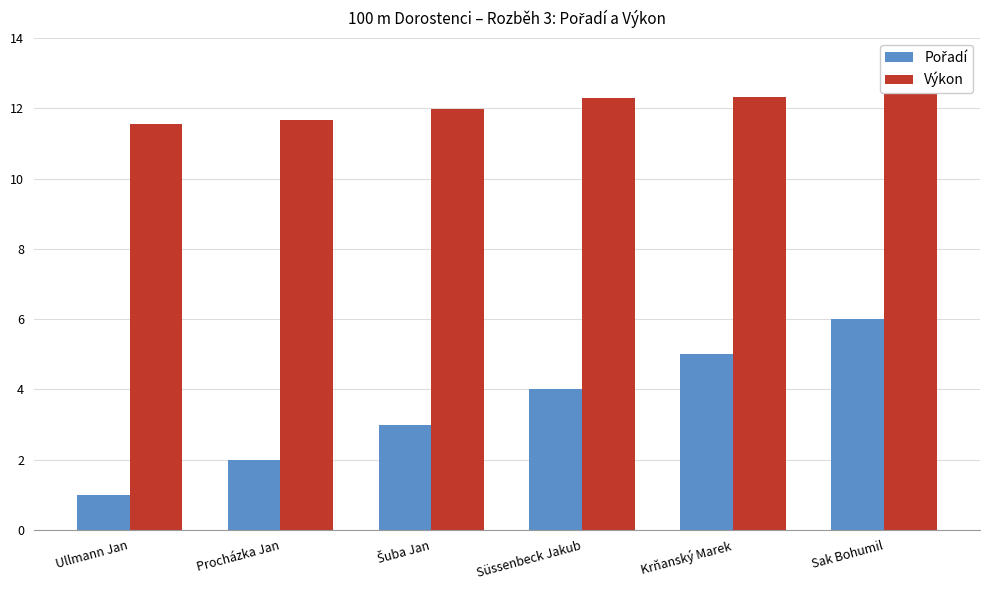

What is the highest value of the Výkon series?

12.4